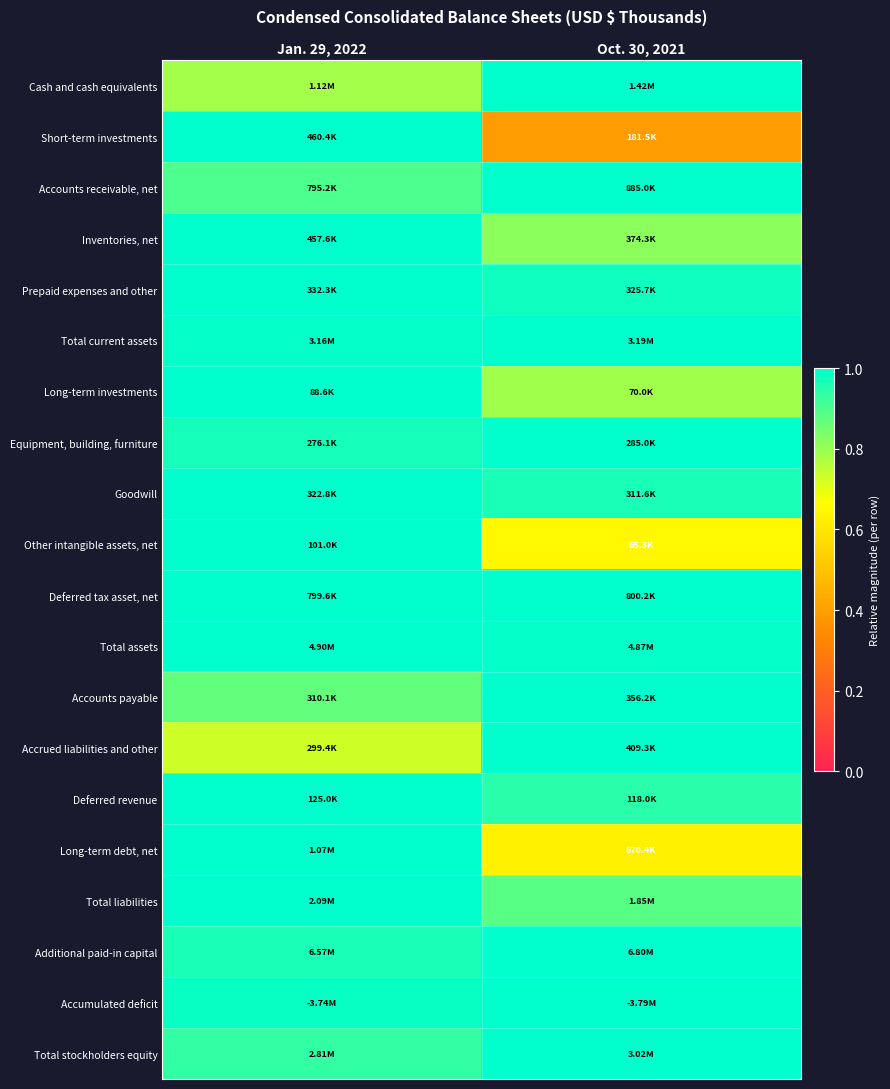

Which category has the lowest value across all series?

Oct. 30, 2021